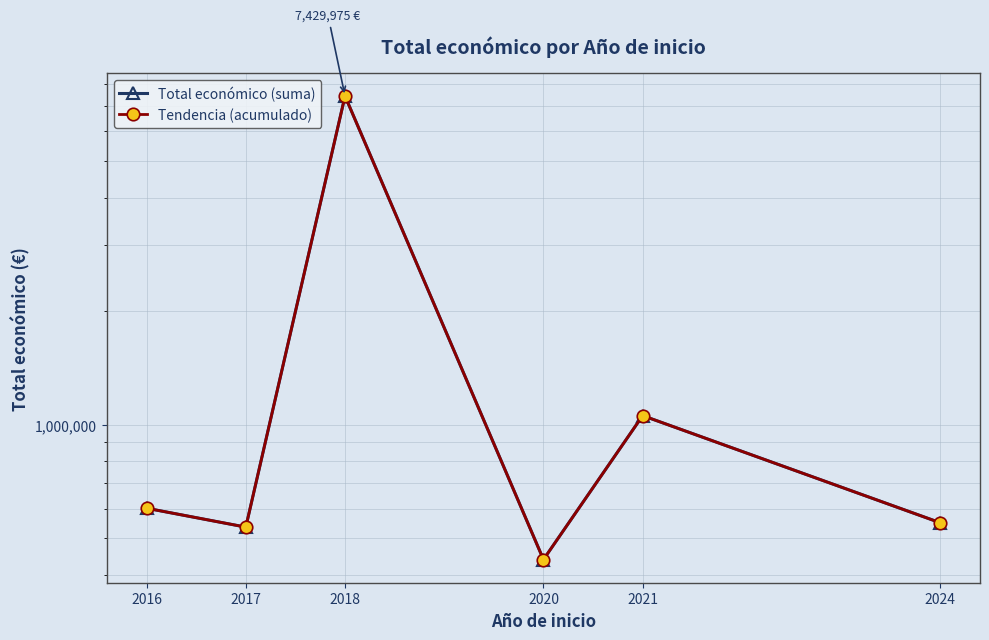

What is the maximum value for Tendencia (acumulado)?

7429975